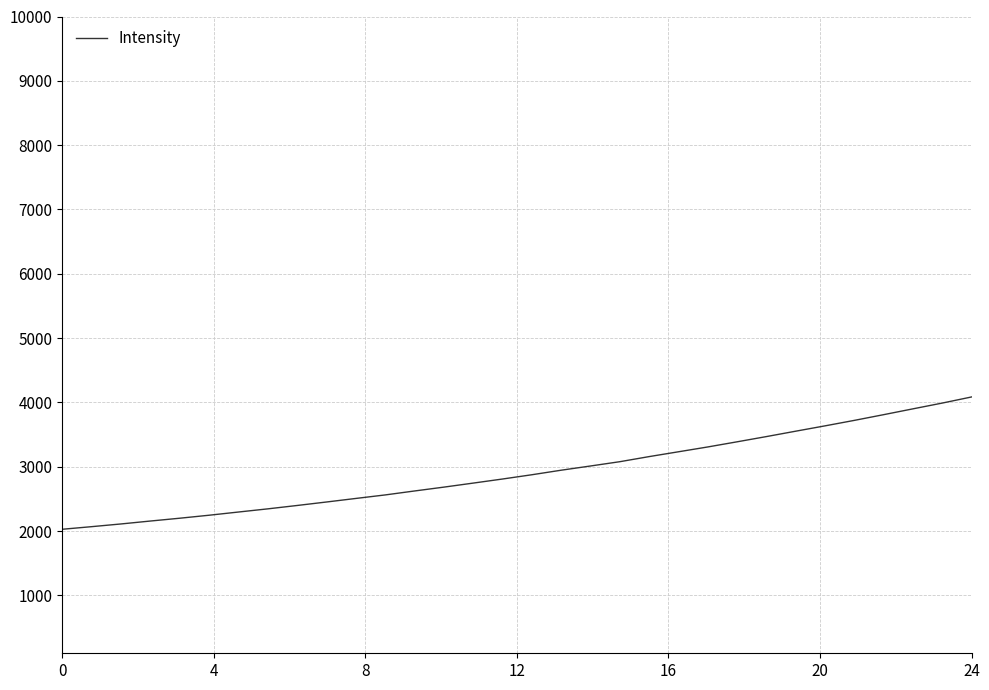

What is the minimum value shown in the chart?

2028.0